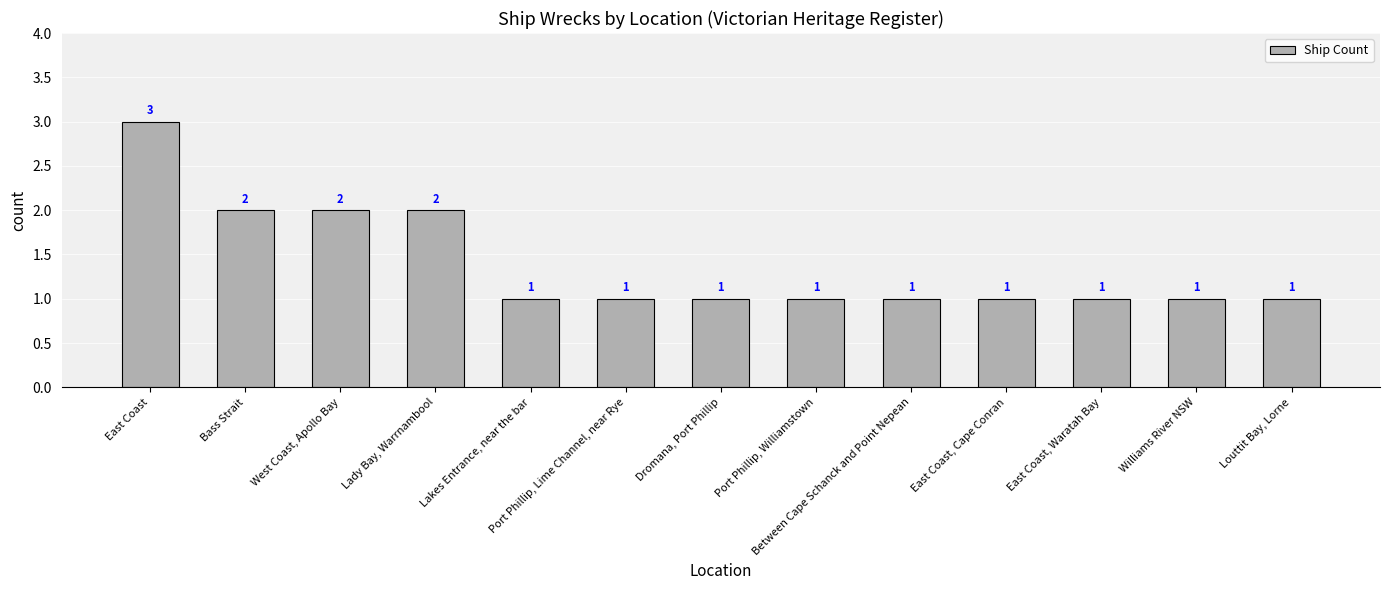

What is the maximum value shown in the chart?

3